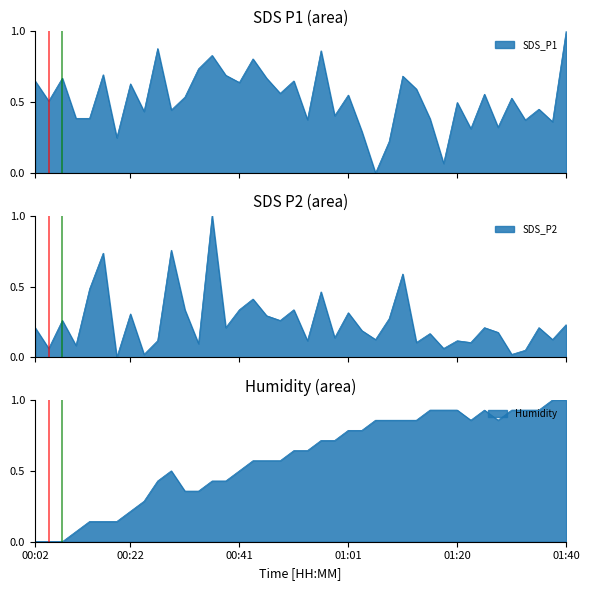

Reading left to right, extract all data points from this chart.

SDS_P1: 0.7	0.5	0.7	0.4	0.4	0.7	0.2	0.6	0.4	0.9	0.4	0.5	0.7	0.8	0.7	0.6	0.8	0.7	0.6	0.7	0.4	0.9	0.4	0.6	0.3	0.0	0.2	0.7	0.6	0.4	0.1	0.5	0.3	0.6	0.3	0.5	0.4	0.5	0.4	1.0
SDS_P2: 0.2	0.1	0.3	0.1	0.5	0.7	0.0	0.3	0.0	0.1	0.8	0.3	0.1	1.0	0.2	0.3	0.4	0.3	0.3	0.3	0.1	0.5	0.1	0.3	0.2	0.1	0.3	0.6	0.1	0.2	0.1	0.1	0.1	0.2	0.2	0.0	0.1	0.2	0.1	0.2
Humidity: 0.0	0.0	0.0	0.1	0.1	0.1	0.1	0.2	0.3	0.4	0.5	0.4	0.4	0.4	0.4	0.5	0.6	0.6	0.6	0.6	0.6	0.7	0.7	0.8	0.8	0.9	0.9	0.9	0.9	0.9	0.9	0.9	0.9	0.9	0.9	0.9	0.9	0.9	1.0	1.0